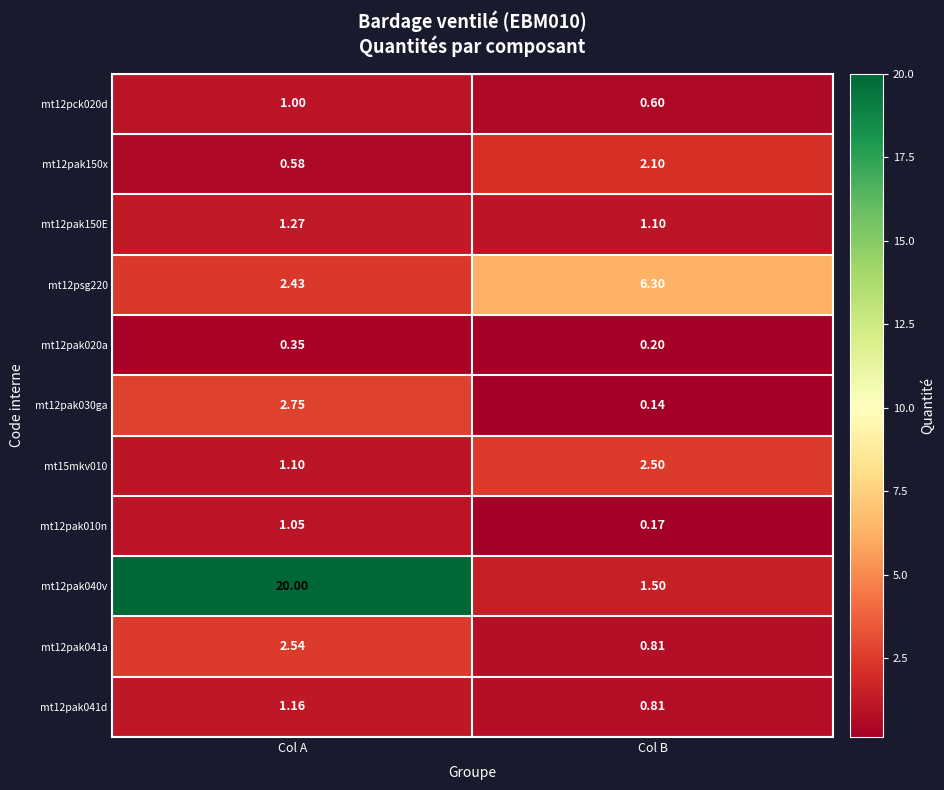

Rank the series by their maximum value, from highest to lowest.

mt12pak040v, mt12psg220, mt12pak030ga, mt12pak041a, mt15mkv010, mt12pak150x, mt12pak150E, mt12pak041d, mt12pak010n, mt12pck020d, mt12pak020a